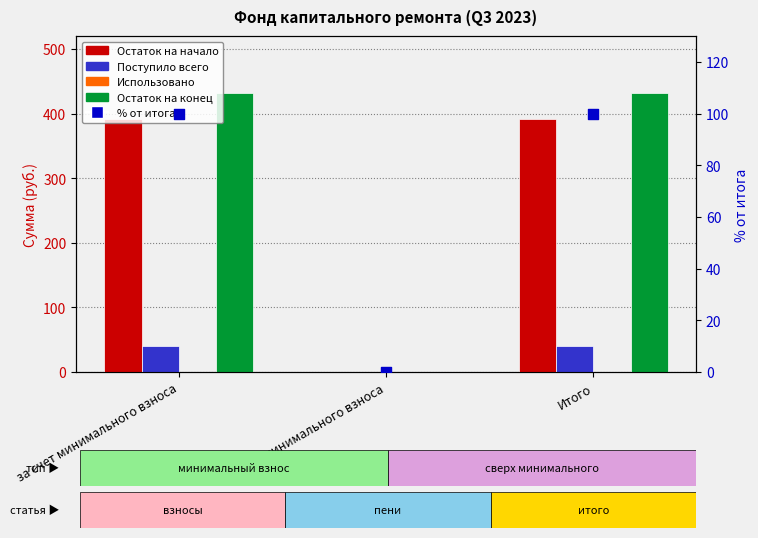

Which series contains the lowest Y value?

Остаток на начало